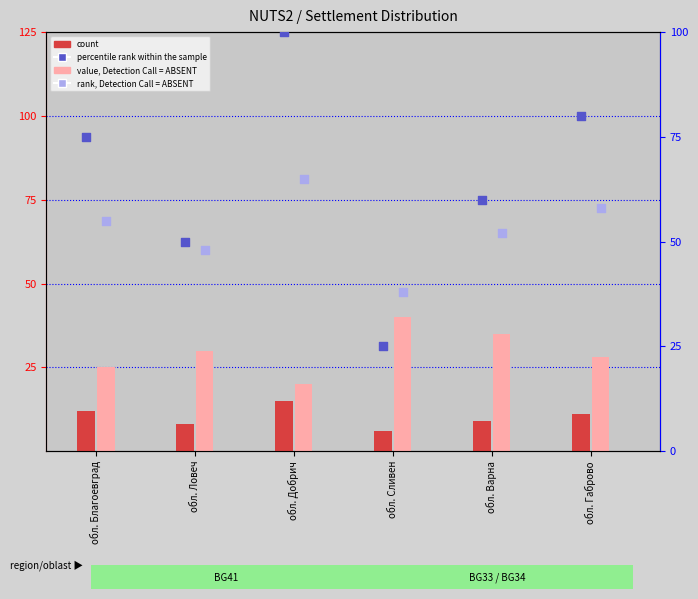

What is the total value across all series at обл. Благоевград?

167